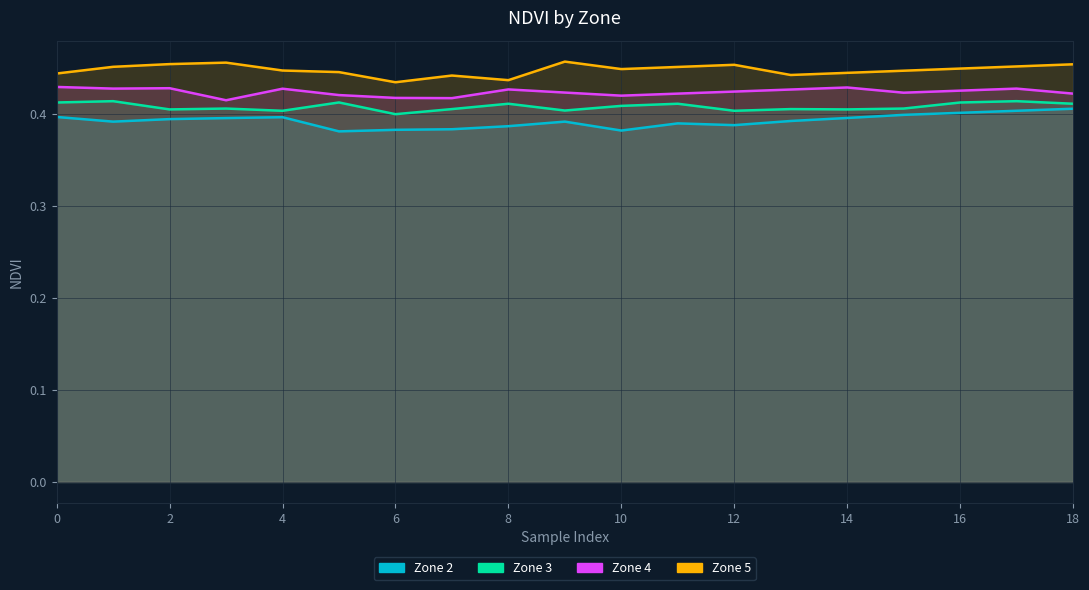

What is the lowest value of the Zone 4 series?

0.4